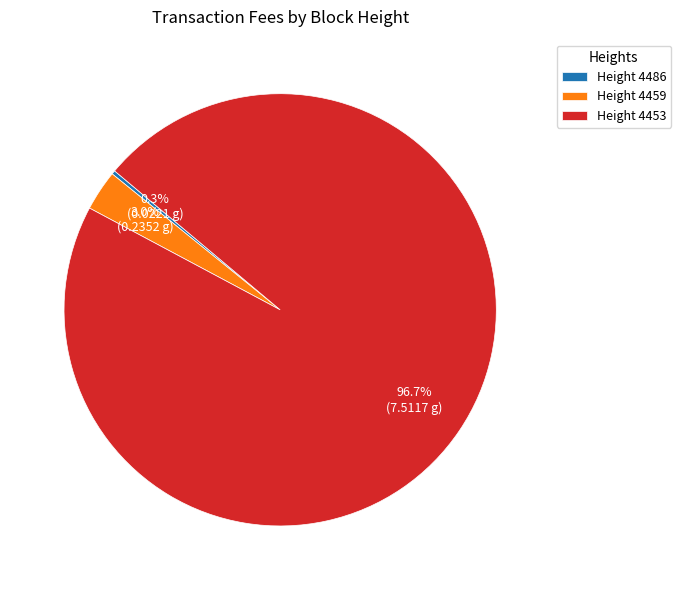

What is the majority slice?

Height 4453